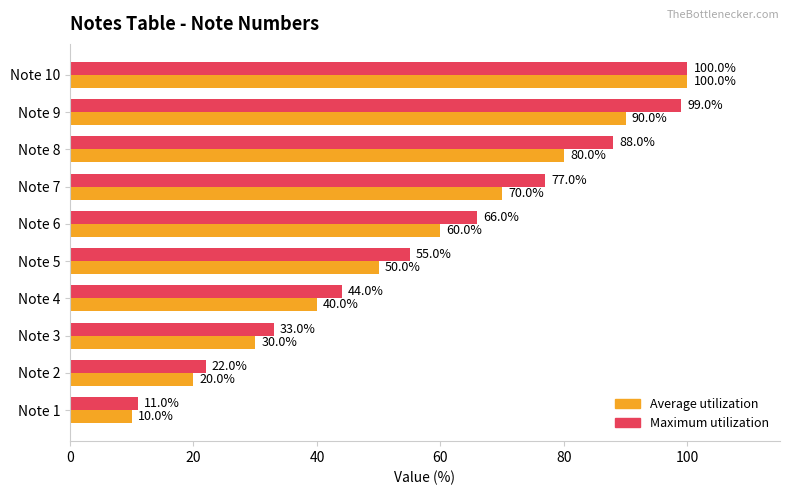

At how many categories does at least one series exceed 62?

5